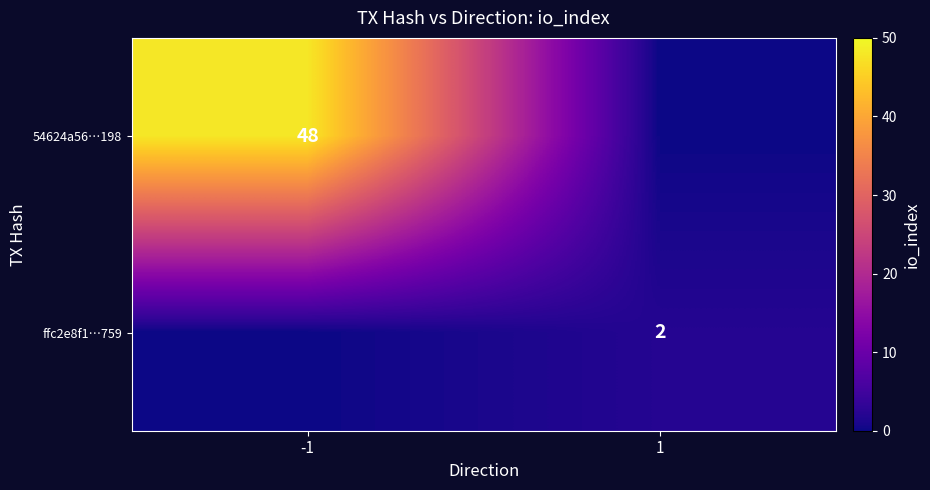

What is the maximum value shown in the chart?

48